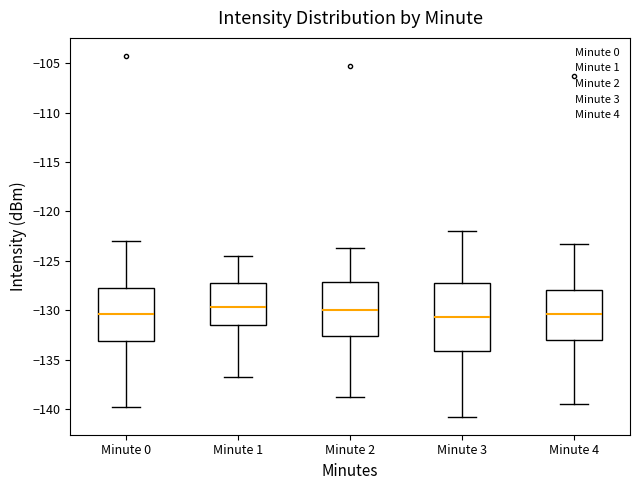

Reading left to right, read every box against the y-axis: the position of its median line, the range the box covers, and the ends of its whiskers. The values are not printed on the chart, so give them approximately, as read against the axis.

Minute 0: median -130.5, box -133.0 to -127.5, whiskers -140.0 to -123.0
Minute 1: median -129.5, box -131.5 to -127.0, whiskers -136.5 to -124.5
Minute 2: median -130.0, box -132.5 to -127.0, whiskers -139.0 to -123.5
Minute 3: median -130.5, box -134.0 to -127.0, whiskers -141.0 to -122.0
Minute 4: median -130.5, box -133.0 to -128.0, whiskers -139.5 to -123.5